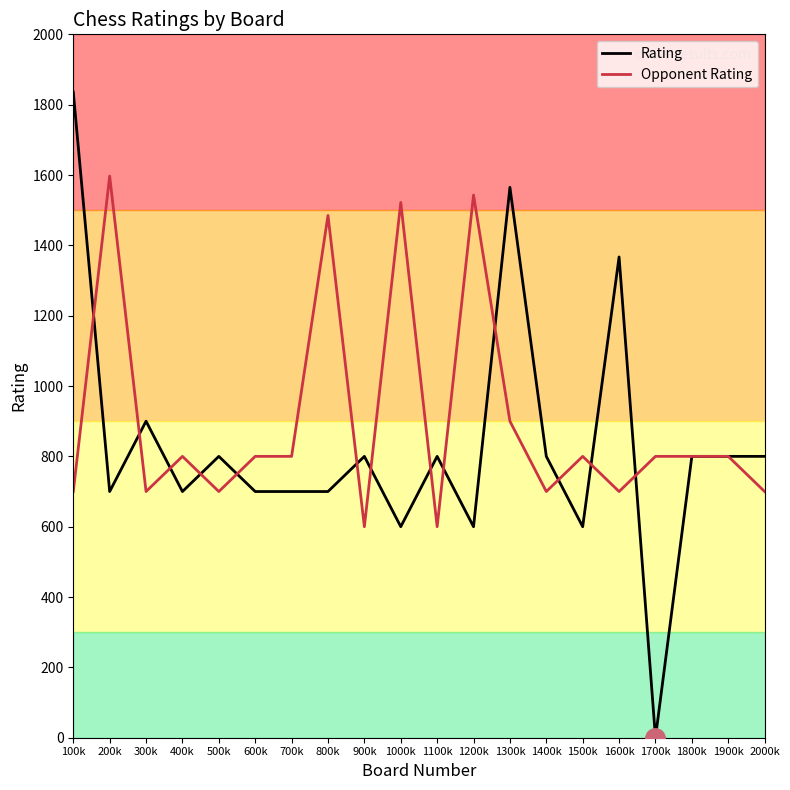

How many intersections are there between Rating and Opponent Rating?

13